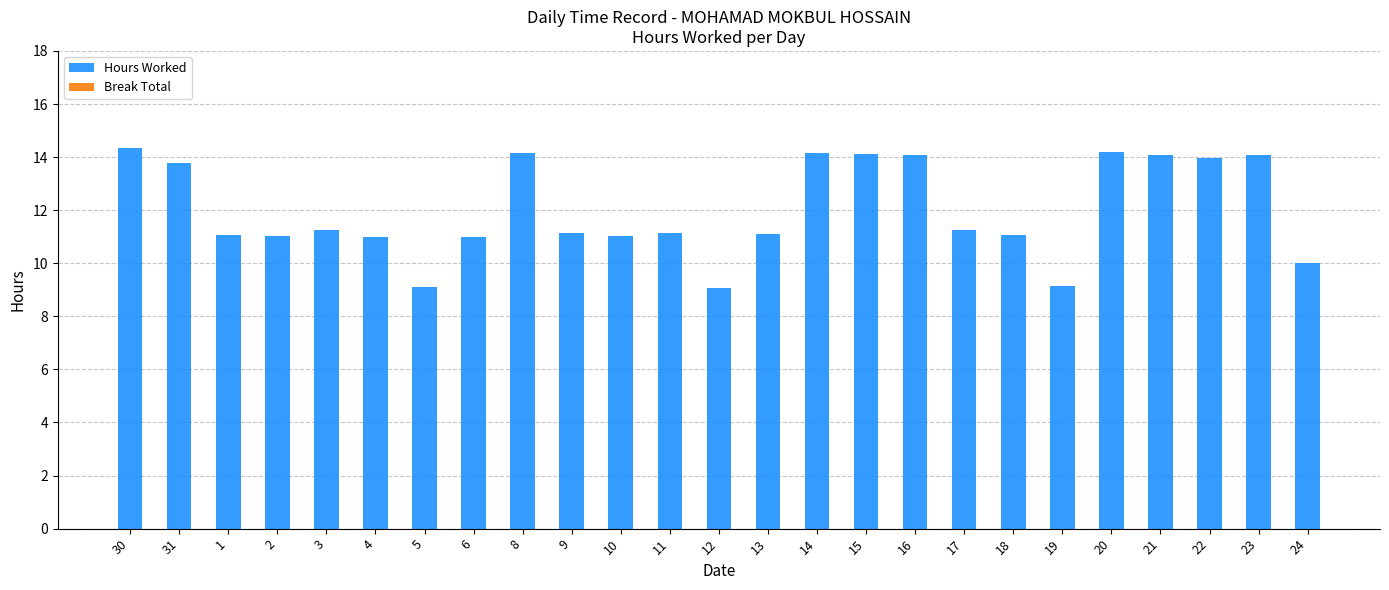

The chart shows a value of 21.3 at 15. True or false?

False